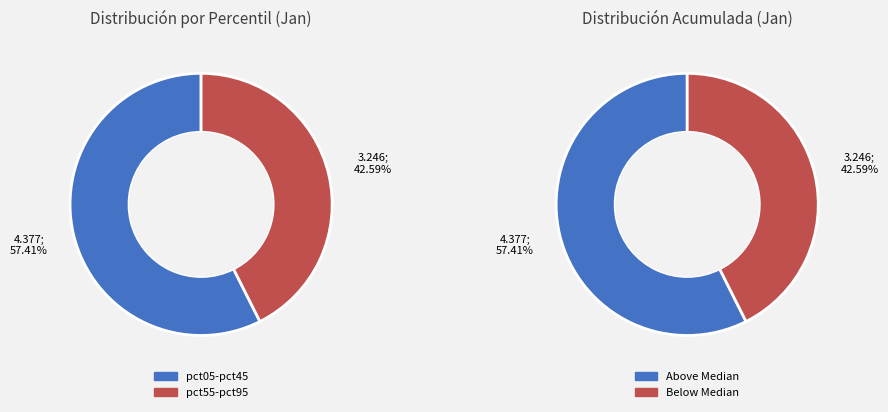

Is pct05 the majority of the pie?

No